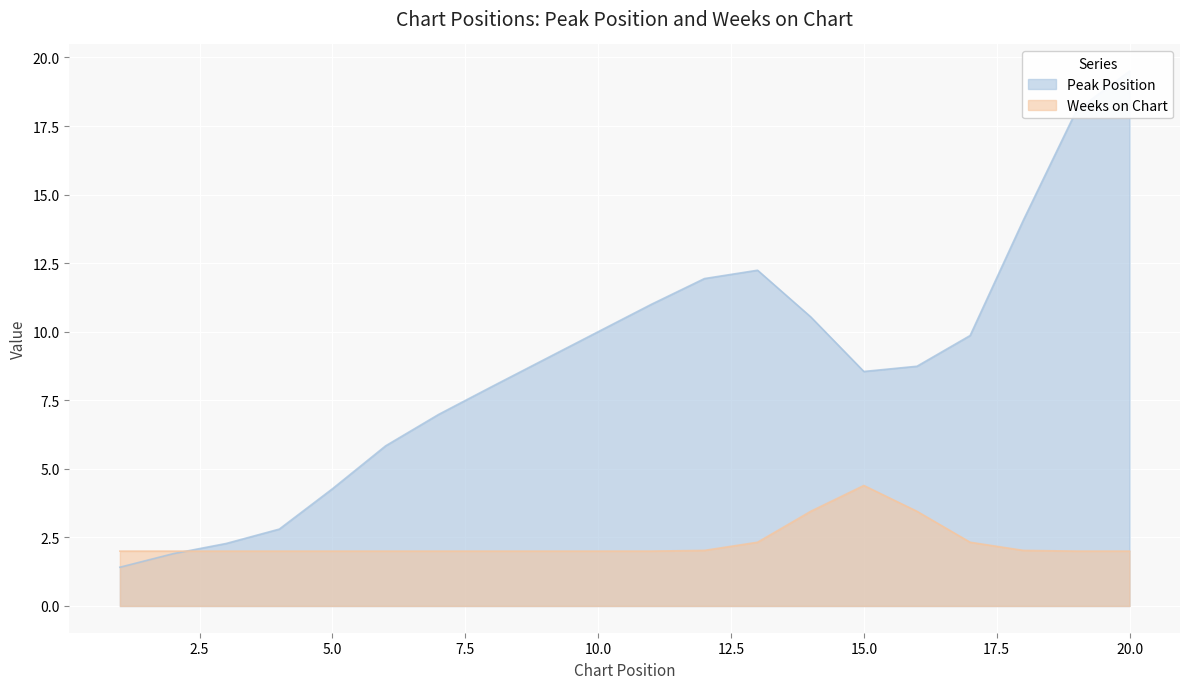

How many lines are shown in the chart?

2